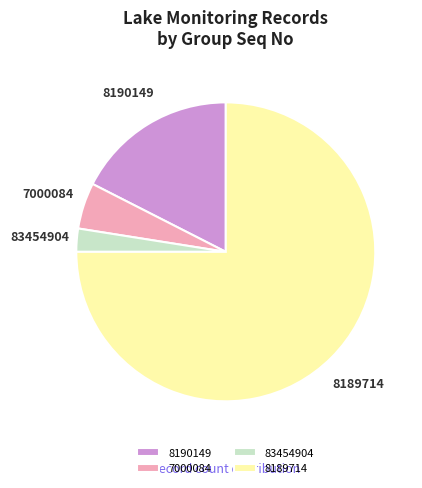

What is the smallest slice in the pie chart?

83454904